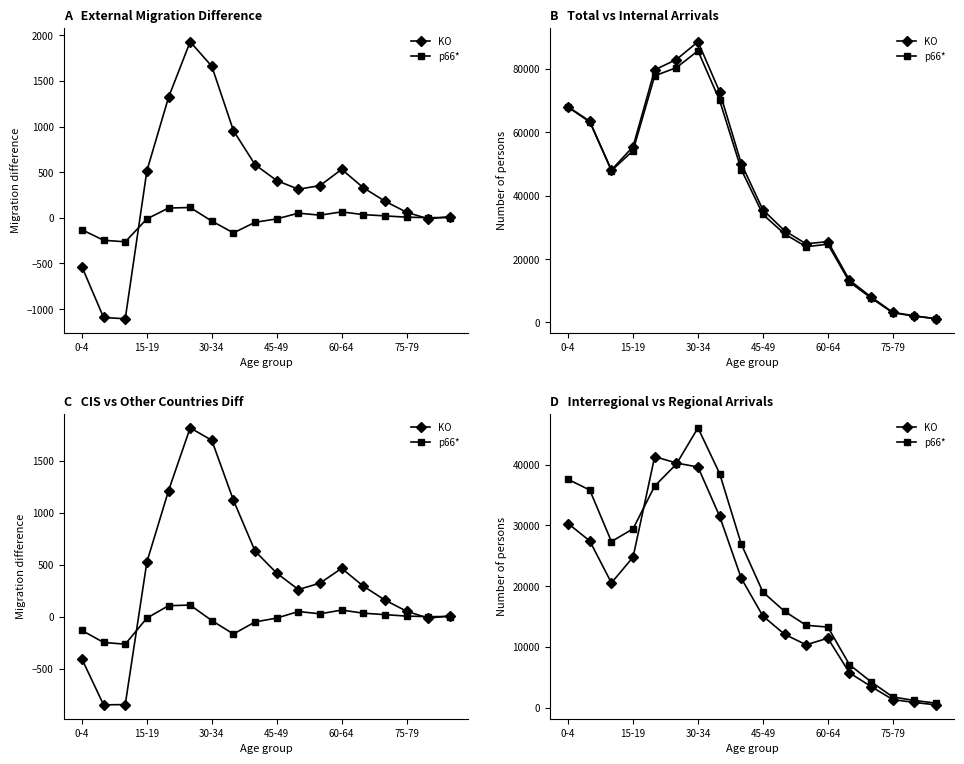

List the series in order of their overall mean, highest first.

p66*, KO